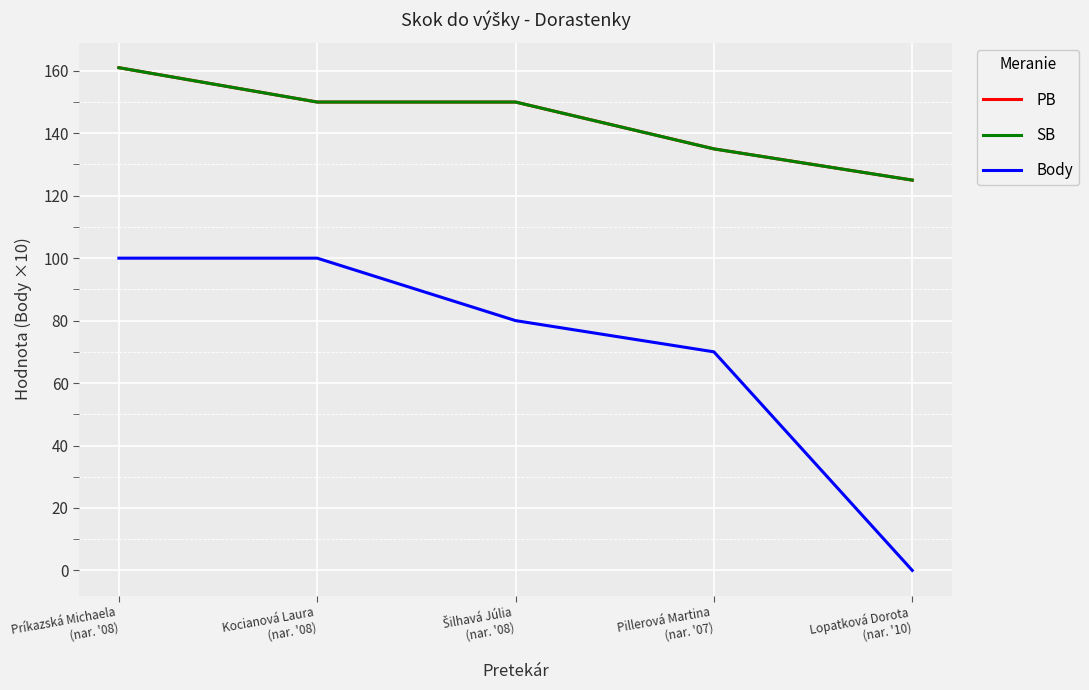

Reading right to left, extract all data points from this chart.

PB: 125	135	150	150	161
SB: 125	135	150	150	161
Body: 0	70	80	100	100